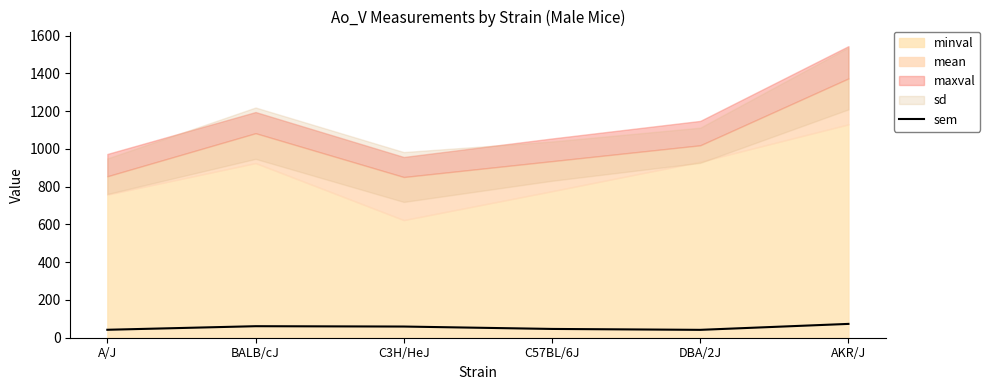

The chart shows a value of 59.2 at C3H/HeJ. True or false?

True